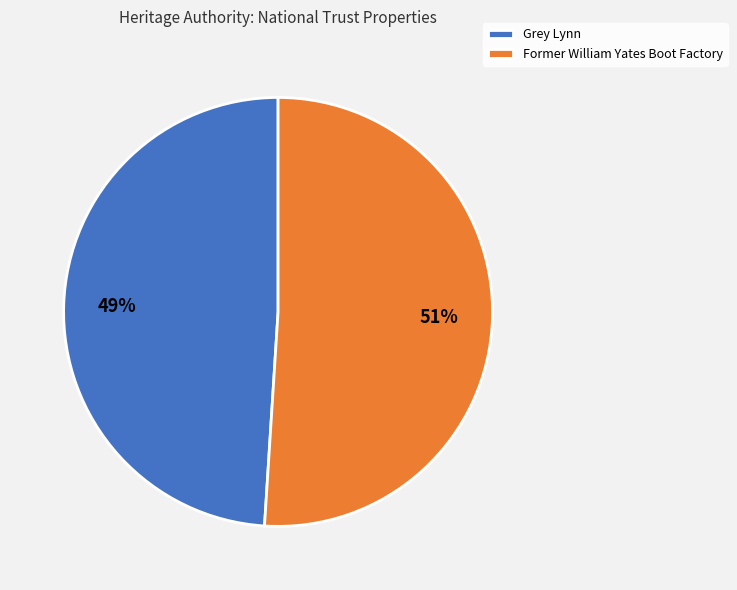

To the nearest percent, what portion does Former William Yates Boot Factory represent?

51%